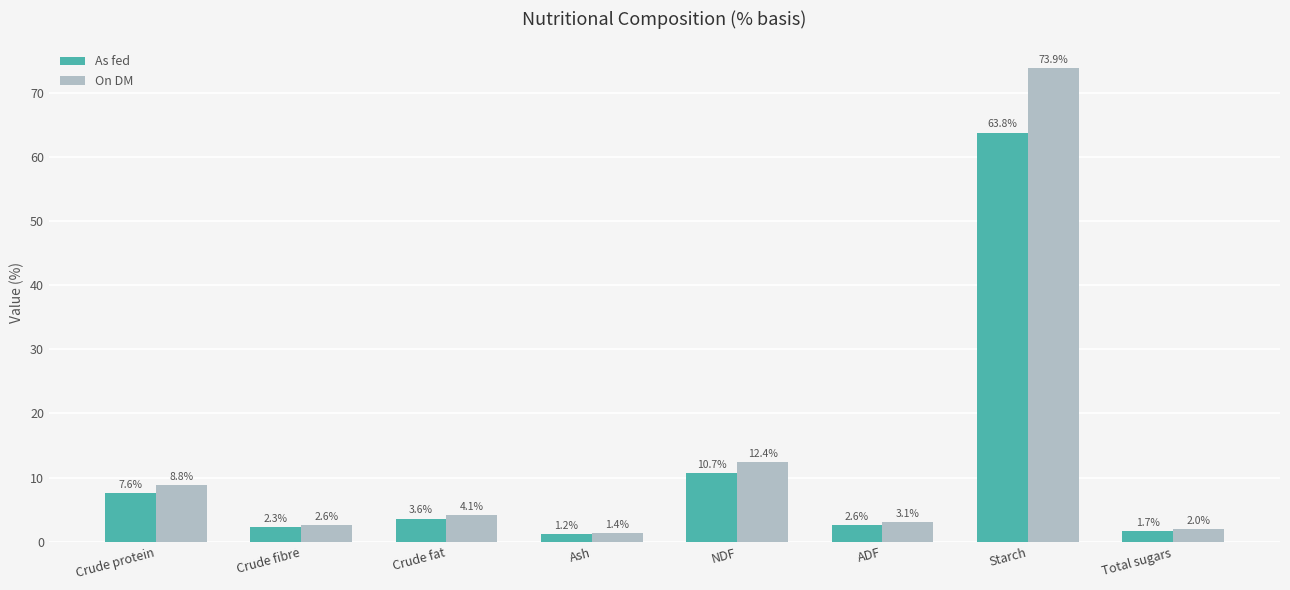

List the series in order of their overall mean, highest first.

On DM, As fed